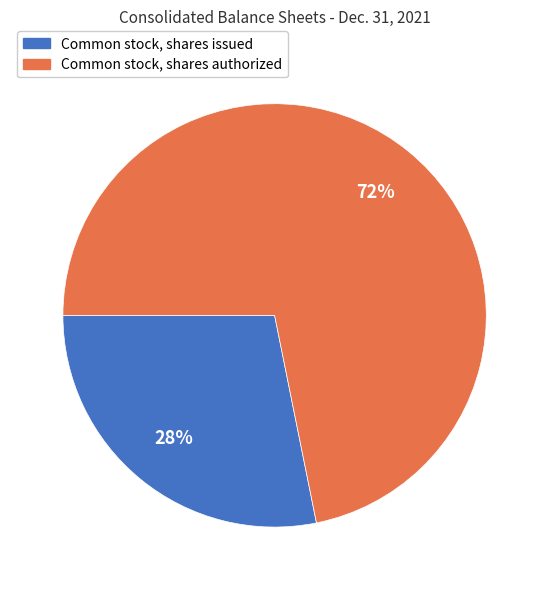

Between Common stock, shares issued and Common stock, shares authorized, which is larger?

Common stock, shares authorized